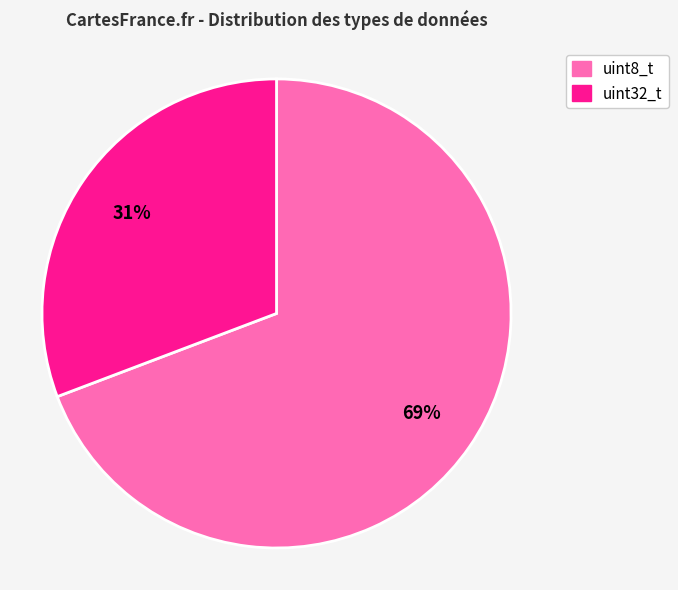

Do uint32_t and uint8_t together represent more than half of the pie?

Yes